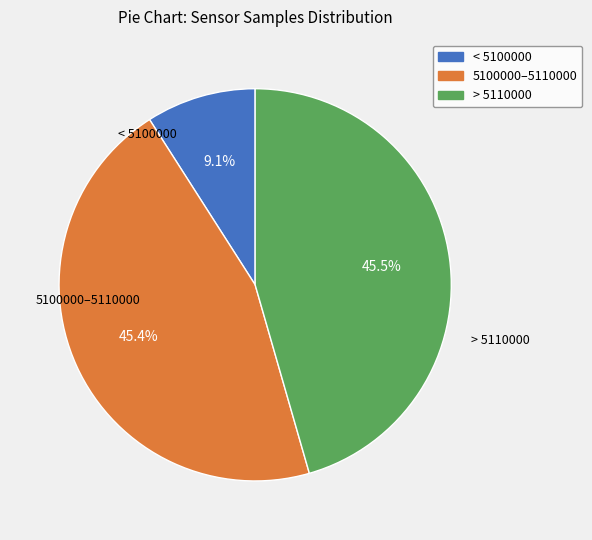

How many slices are in this pie chart?

3